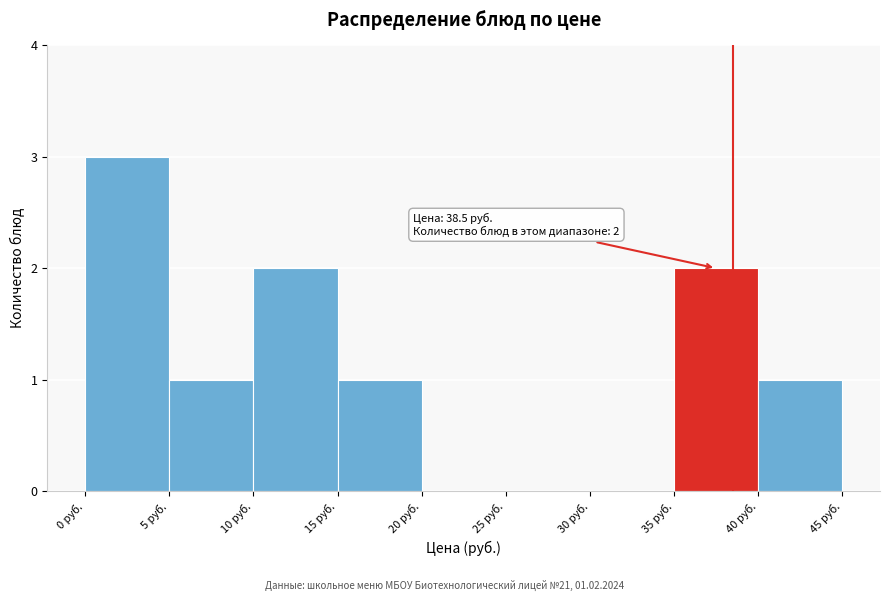

Over which range of the x-axis is the bar tallest?

0 to 5